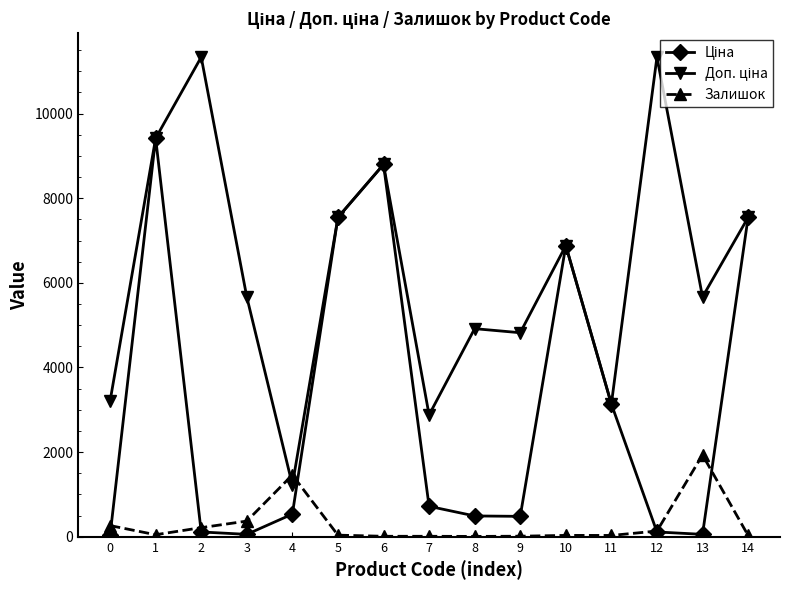

What is the greatest value displayed?

11334.0